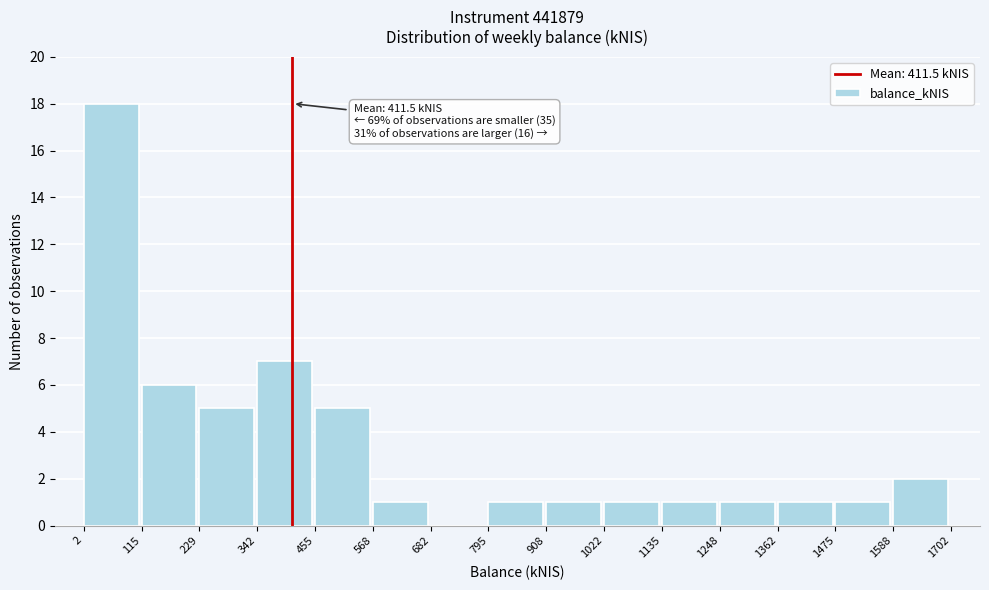

Over which range of the x-axis is the bar tallest?

2 to 115